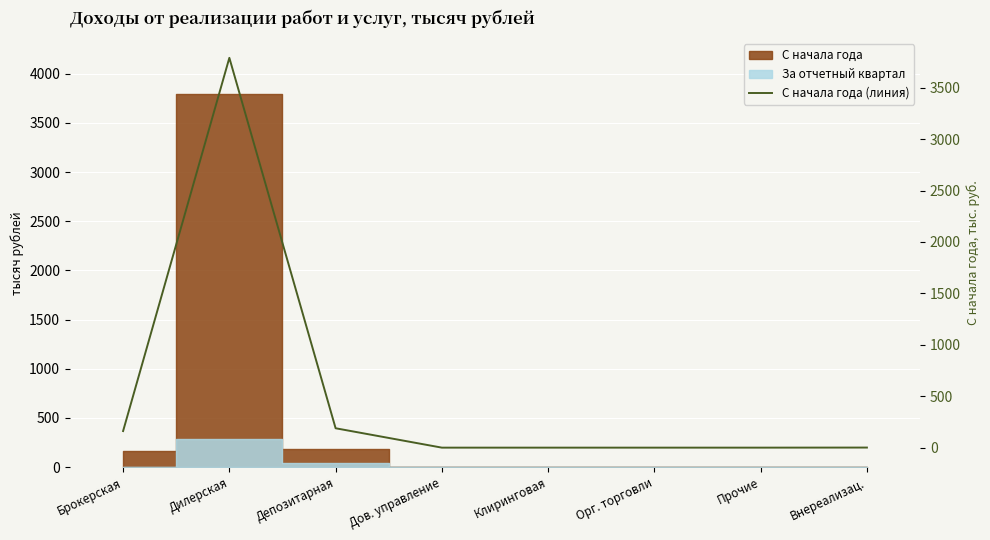

True or false: the data has more than 2 interior local peaks.

False